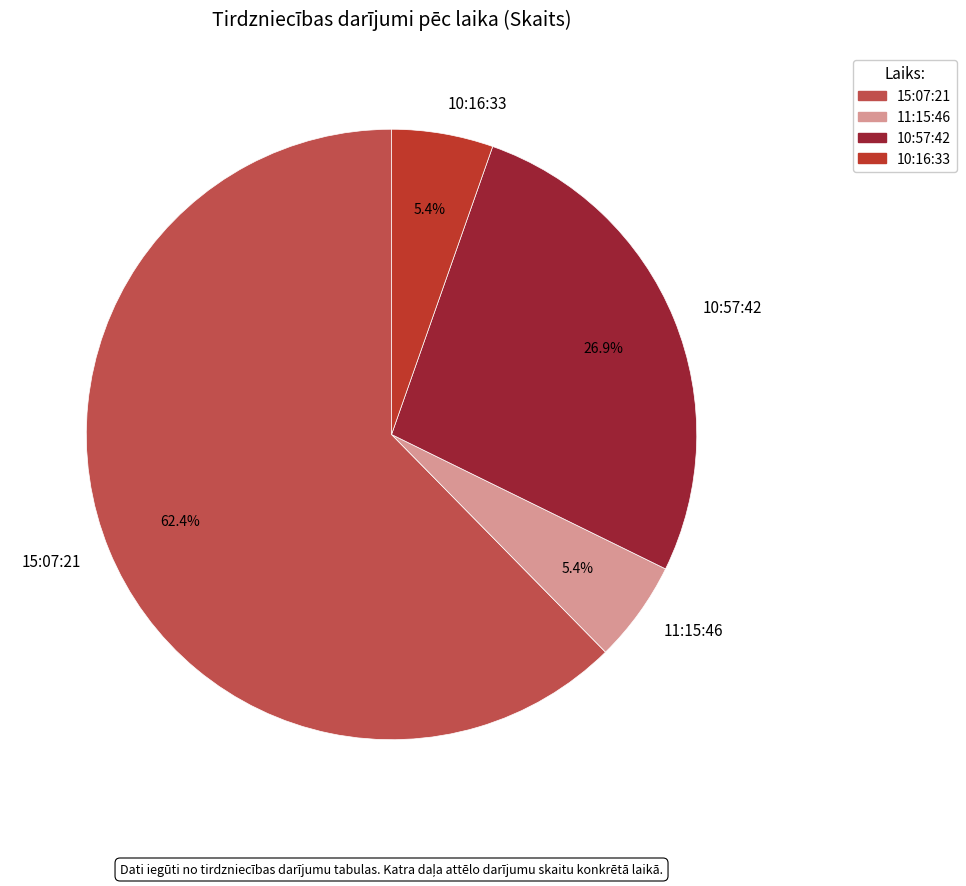

What percentage is the 15:07:21 slice, to the nearest percent?

62%